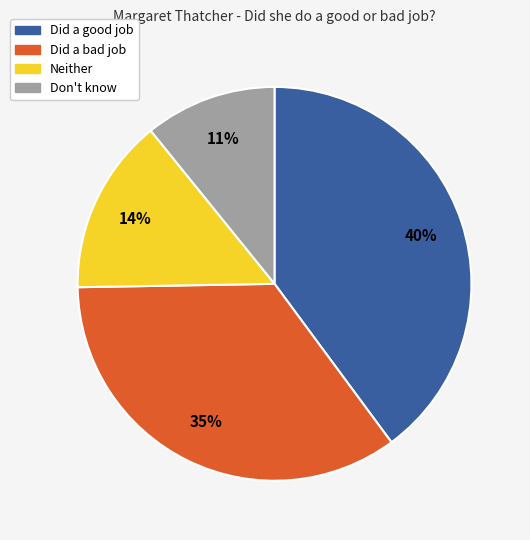

Rank the categories by value from highest to lowest.

Did a good job, Did a bad job, Neither, Don't know